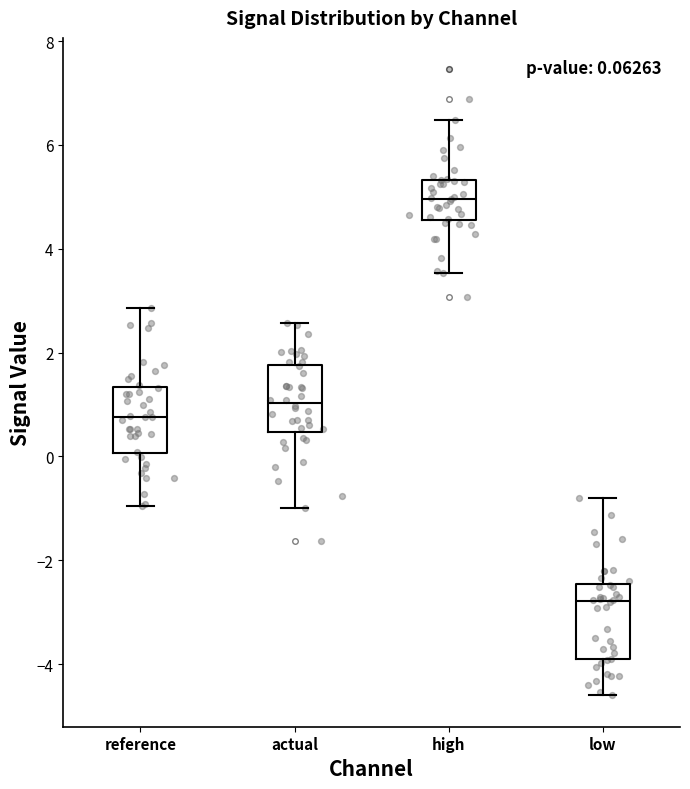

Which box's median line is the lowest?

low